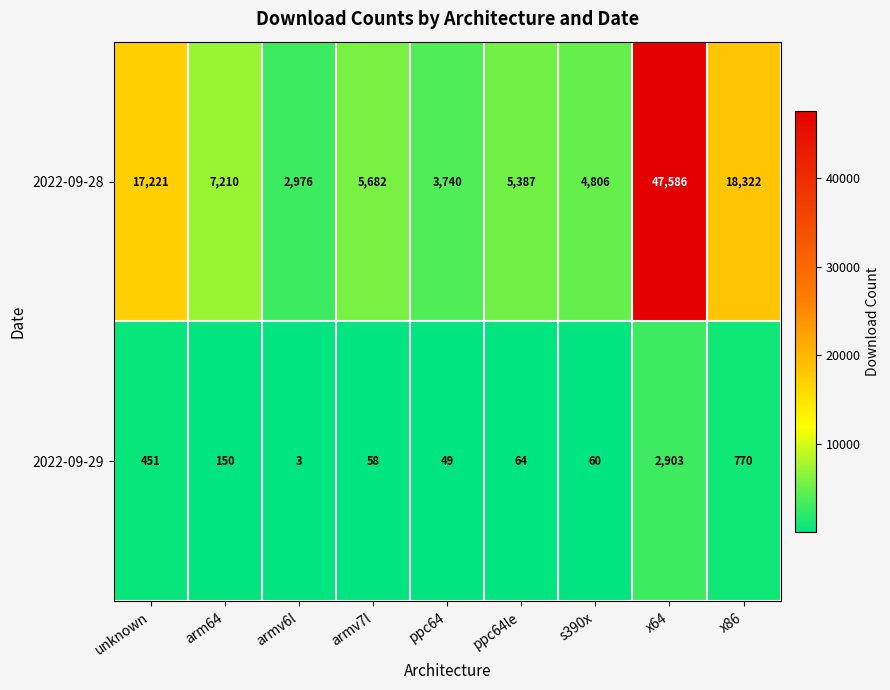

At which category does the chart reach its minimum across all series?

armv6l